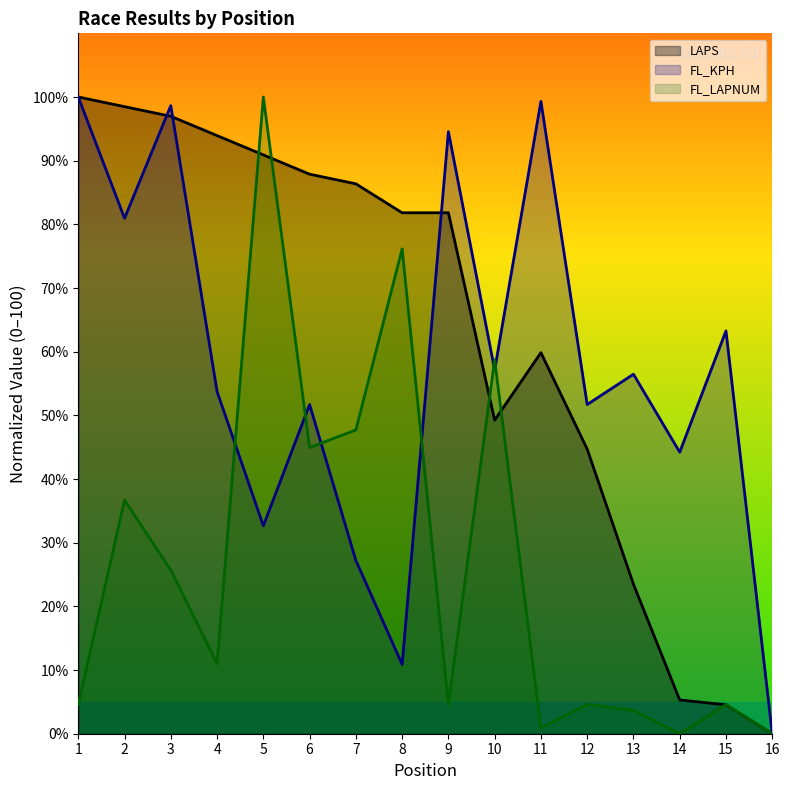

What is the sum of the FL_KPH values at 14 and 6?

95.9